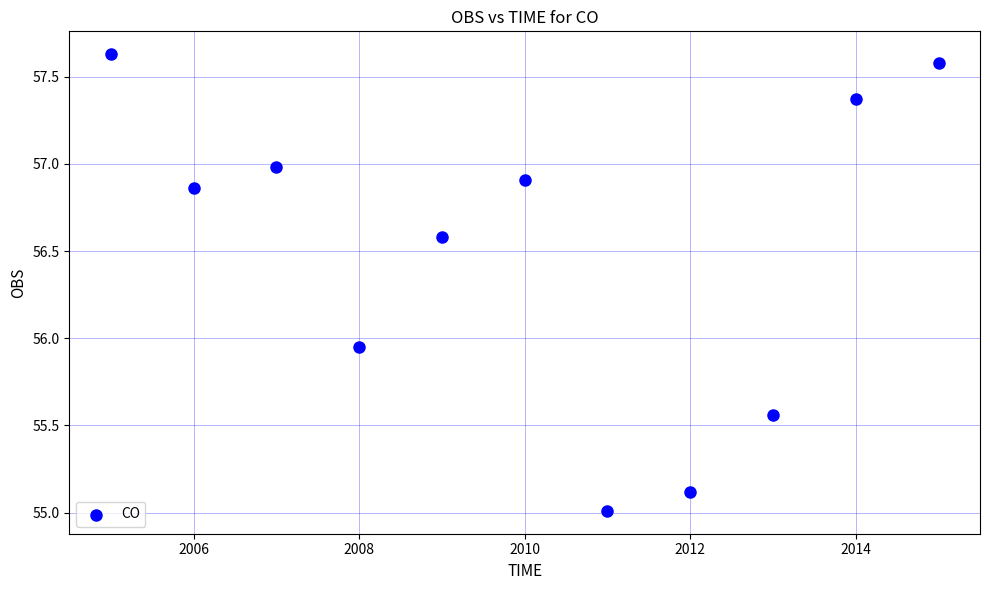

What is the average X value?

2010.0